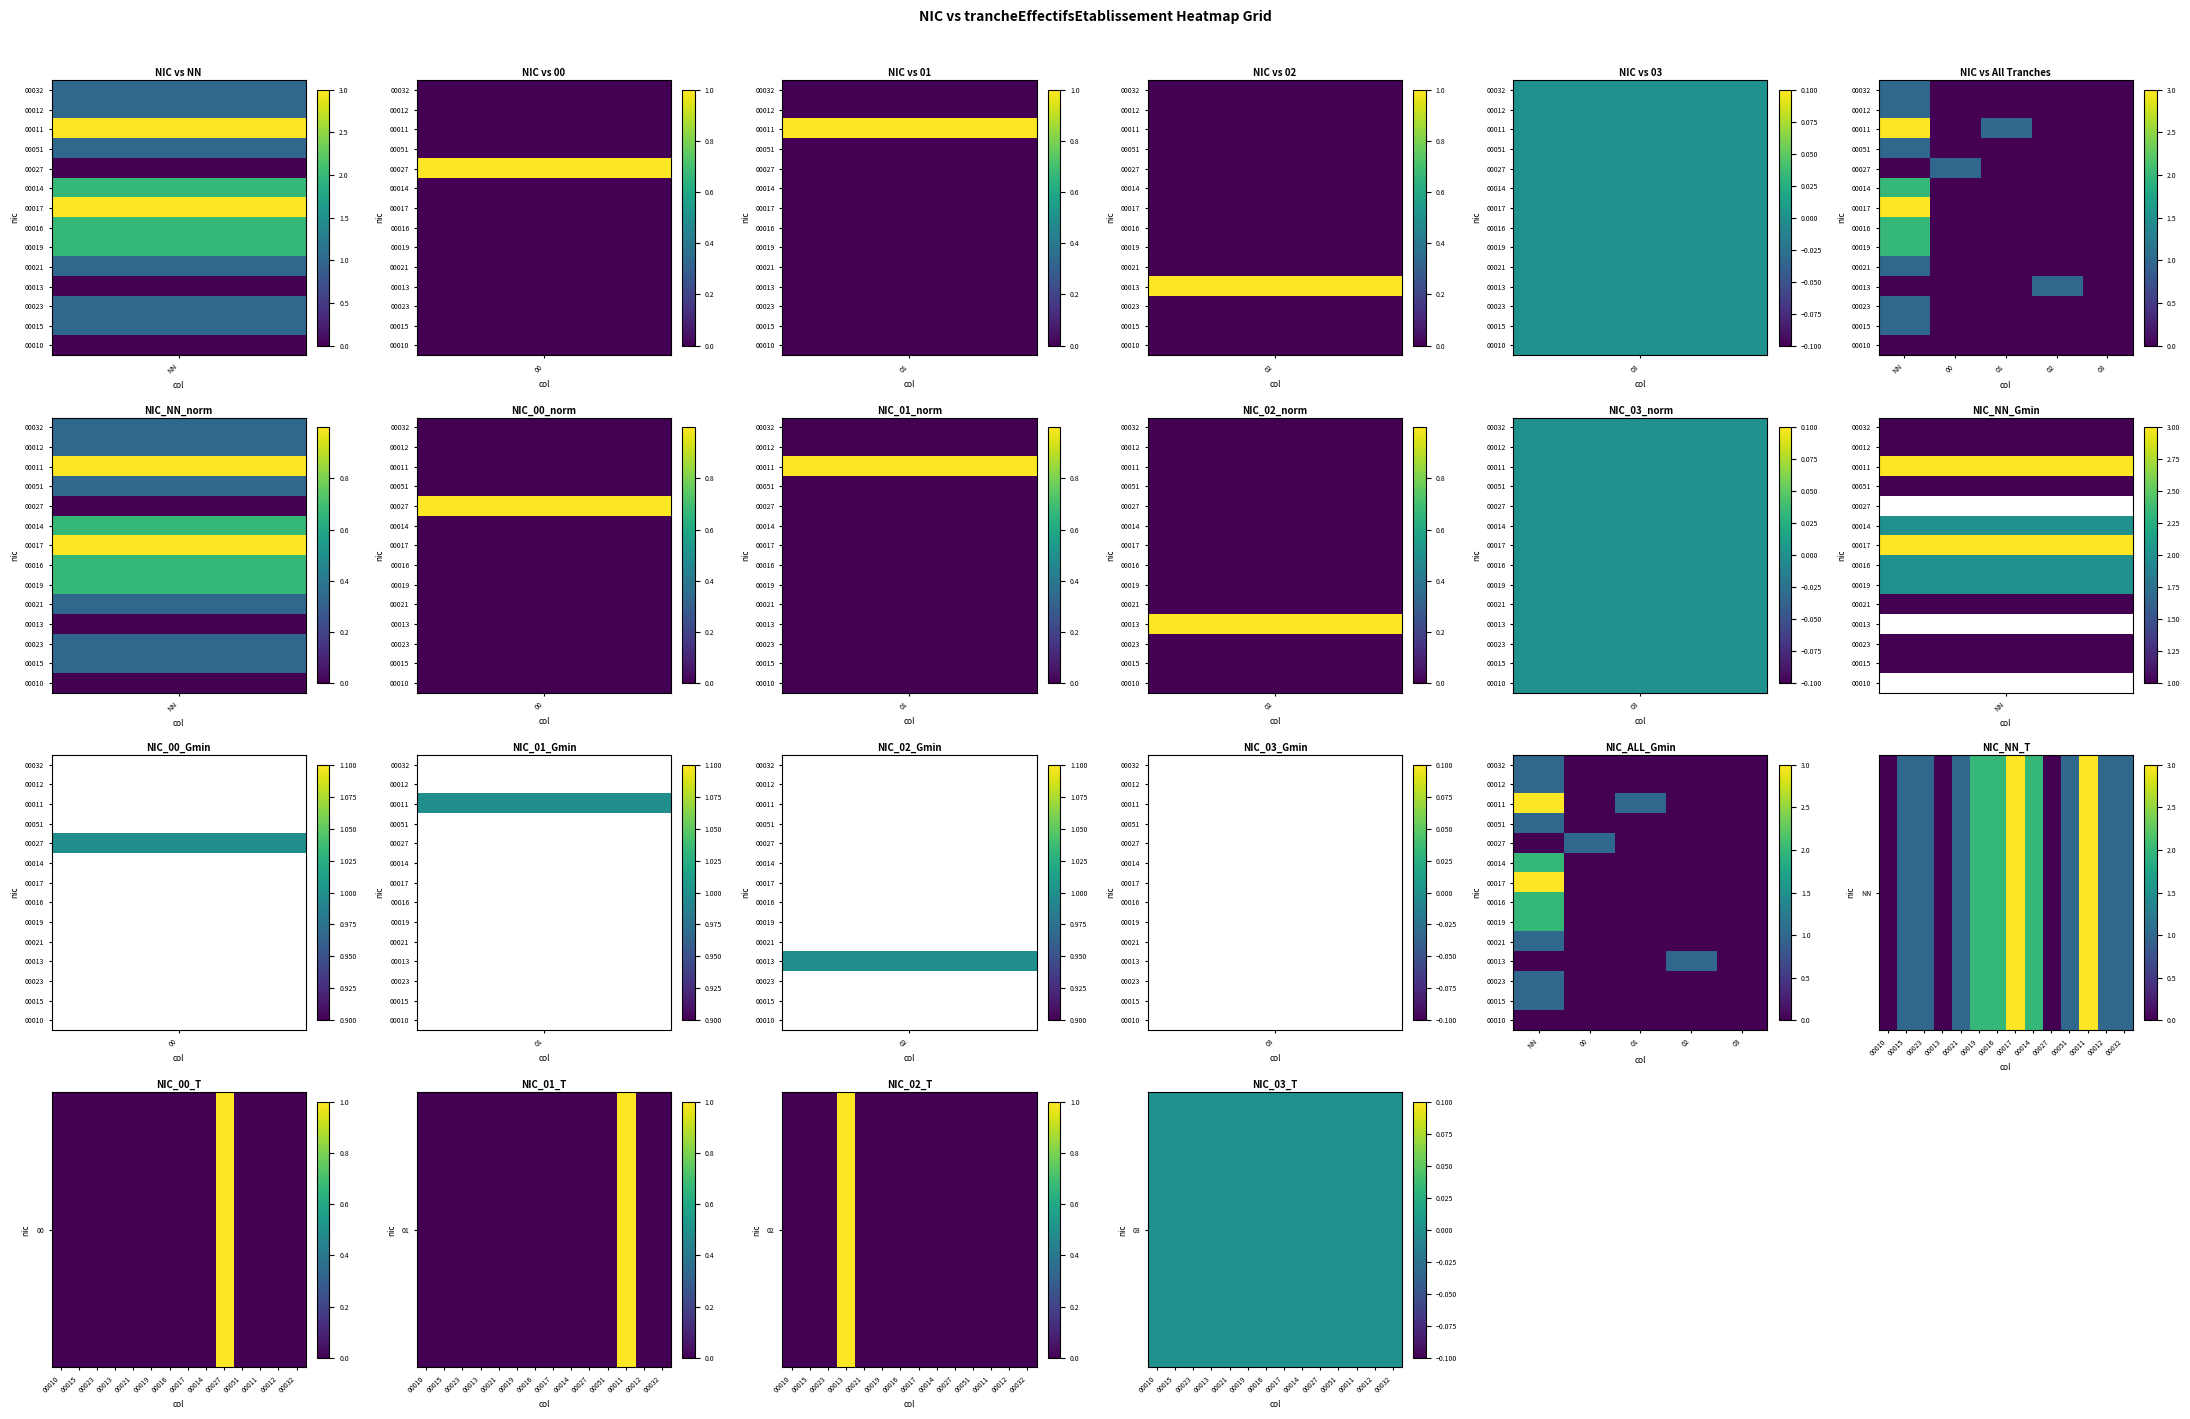

Read the 00011 value at NN.

3